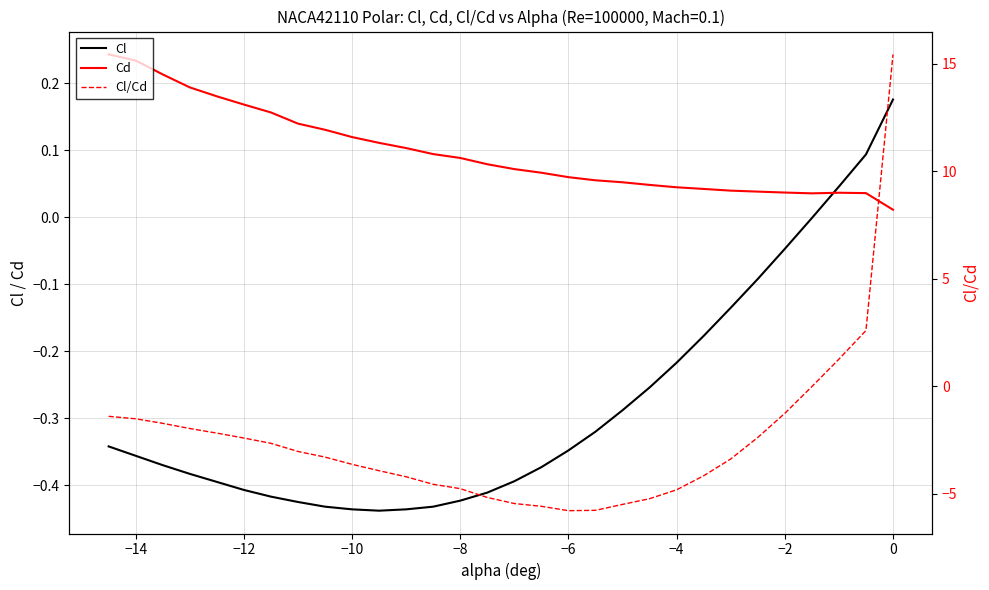

Rank the series at −2 from lowest to highest value.

Cl/Cd, Cl, Cd